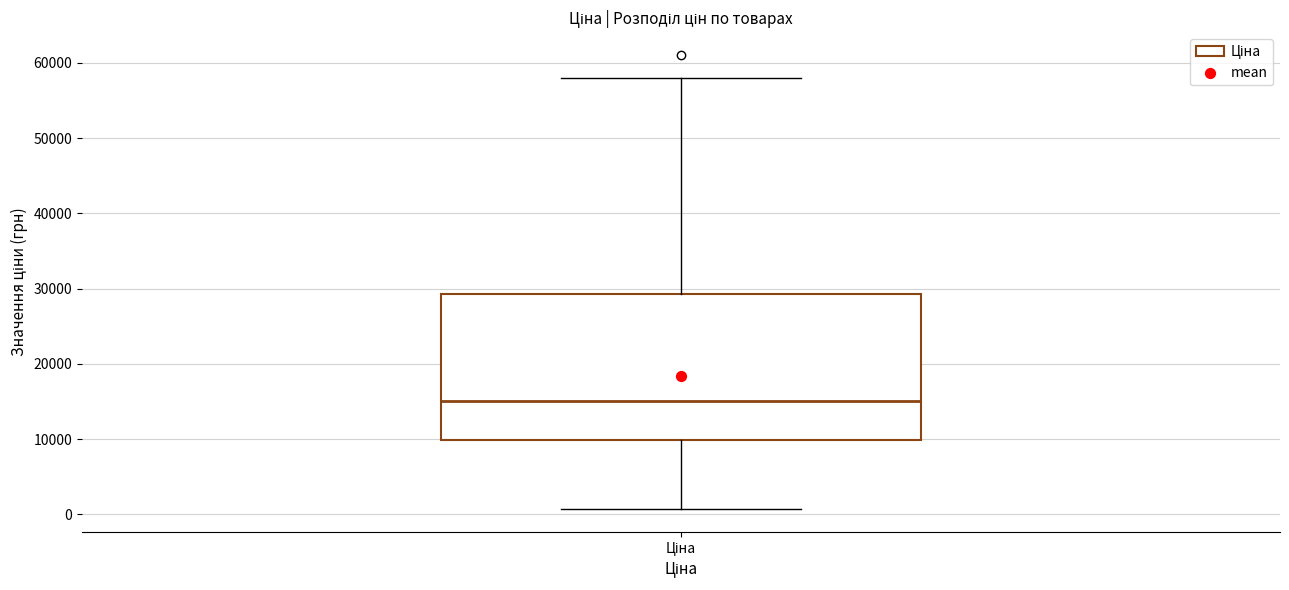

Read this box plot against the y-axis: the position of the median line, the range covered by the box, and the ends of both whiskers. The values are not printed on the chart, so give them approximately, as read against the axis.

median 15000, box 10000 to 29000, whiskers 1000 to 58000